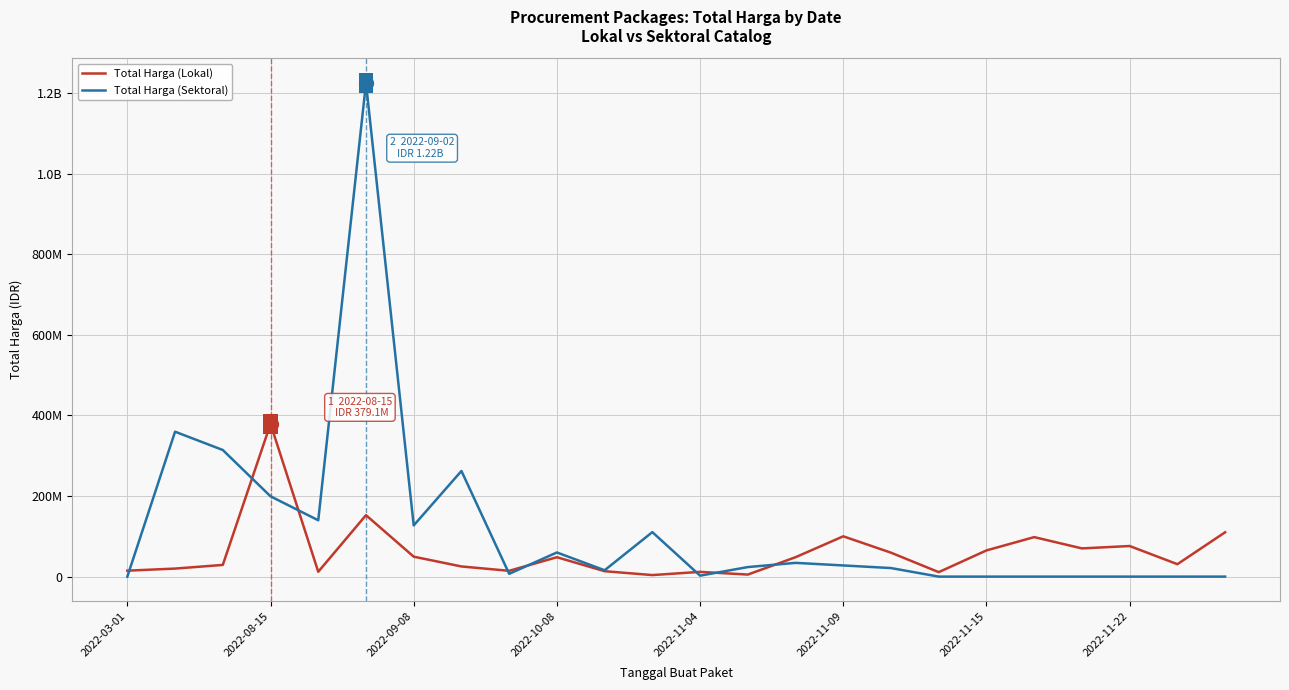

Which series has the largest total across all categories?

Total Harga (Sektoral)